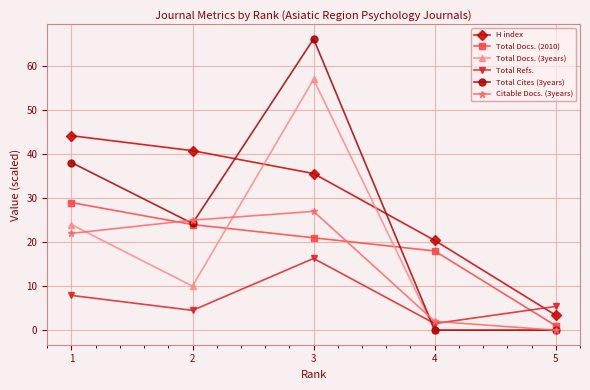

True or false: H index and Total Docs. (2010) intersect in this chart.

False